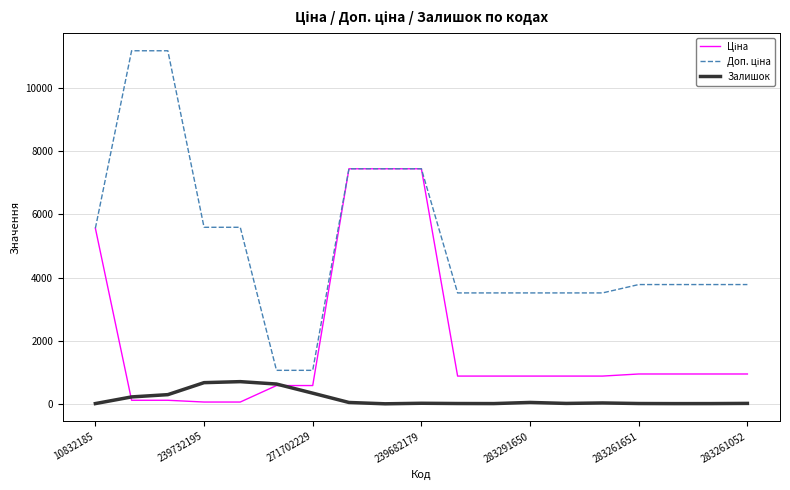

What is the maximum value for Залишок?

702.0